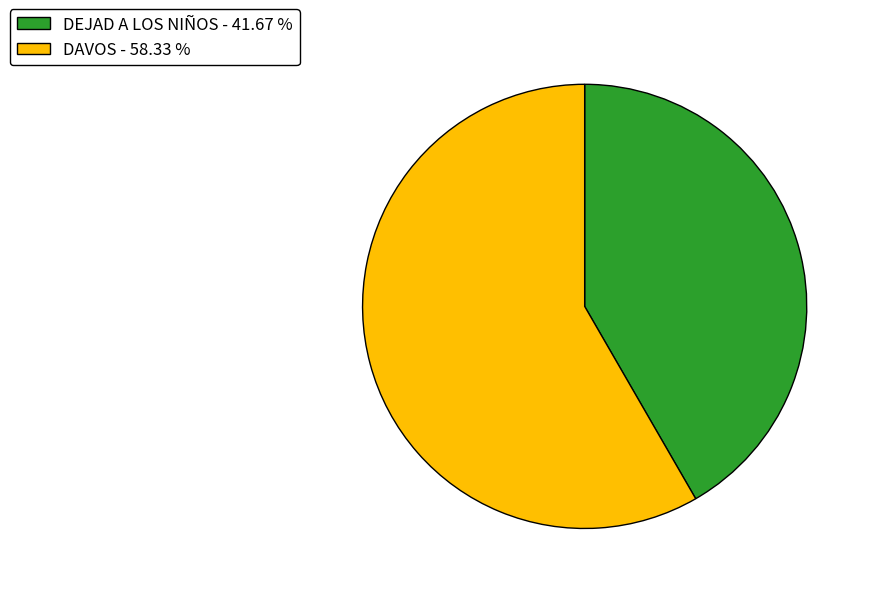

Is it true that DAVOS is 66% of the pie?

False